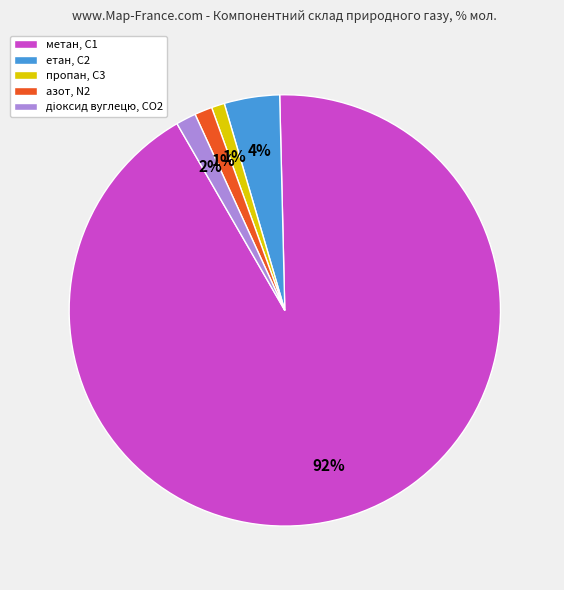

To the nearest percent, what is the difference between the largest and smallest slice percentages?

91%